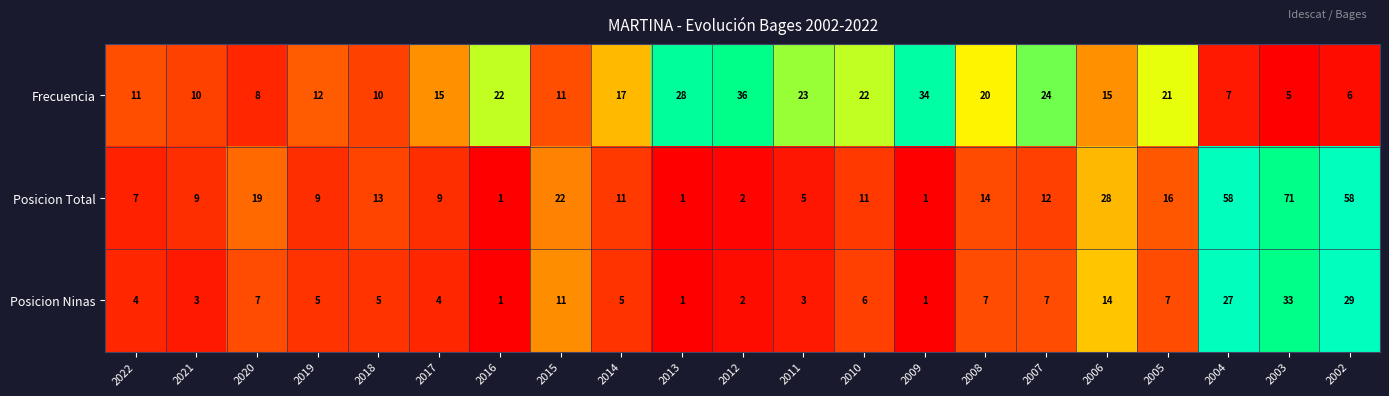

Is the value of Posicion Total at 2003 greater than the value of Frecuencia at 2007?

Yes